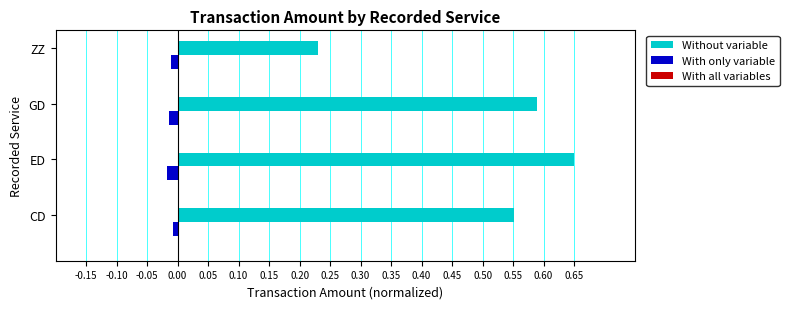

Is it true that Without variable equals 0.4 at ZZ?

False